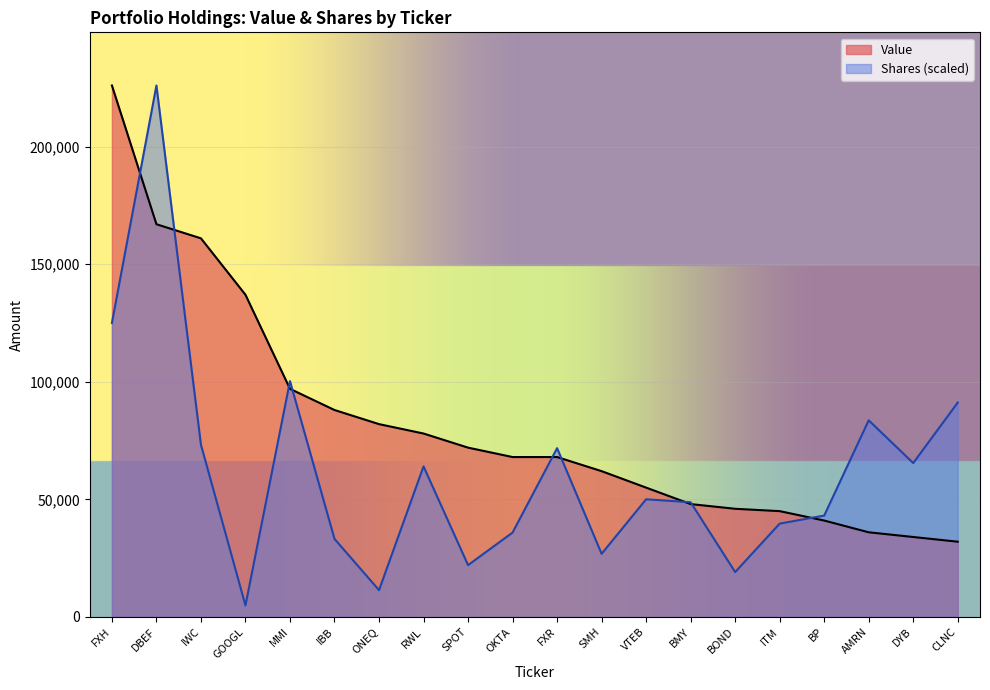

Which category has the lowest value in the Value series?

CLNC